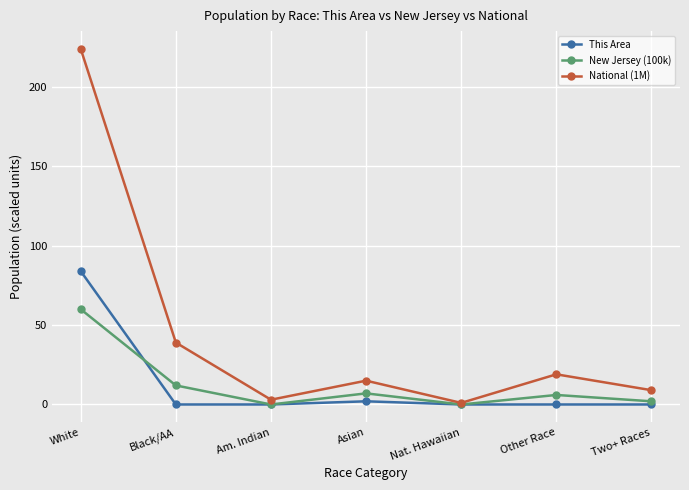

At which category does New Jersey (100k) reach its first local valley?

Am. Indian